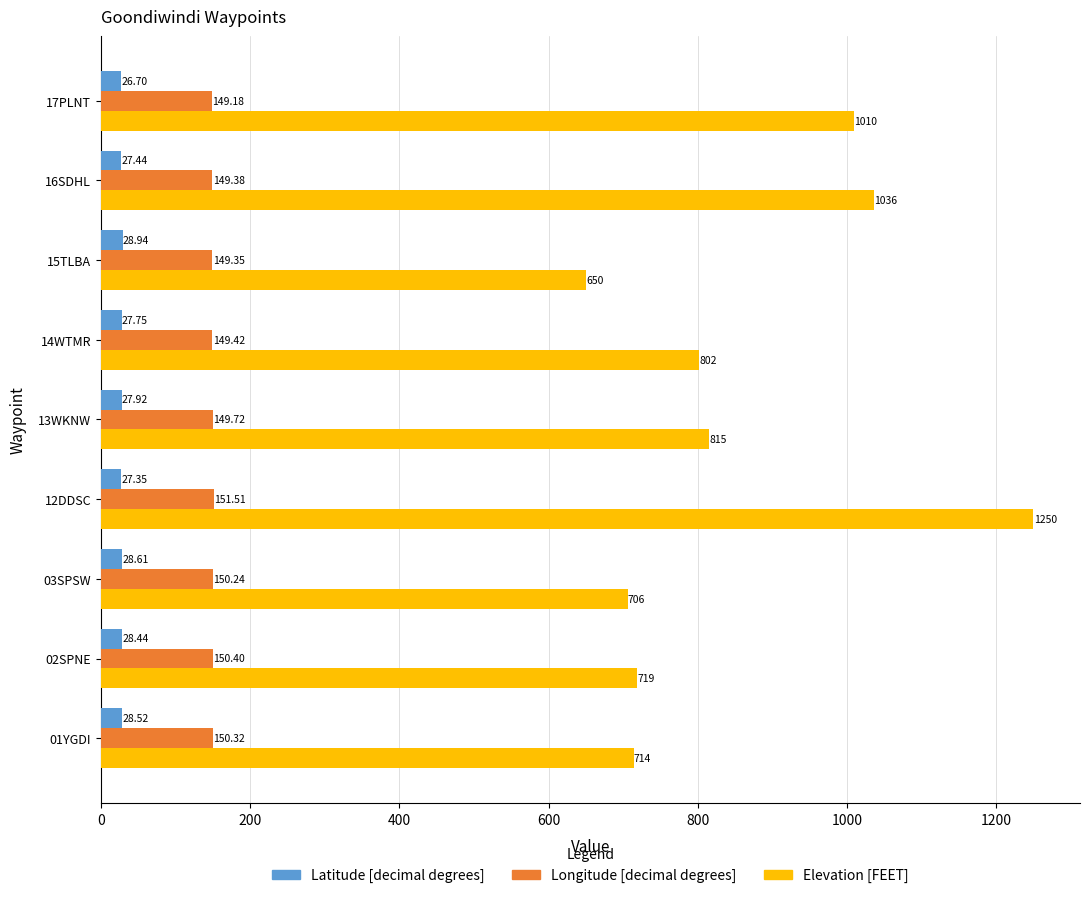

At how many categories does at least one series exceed 679?

8